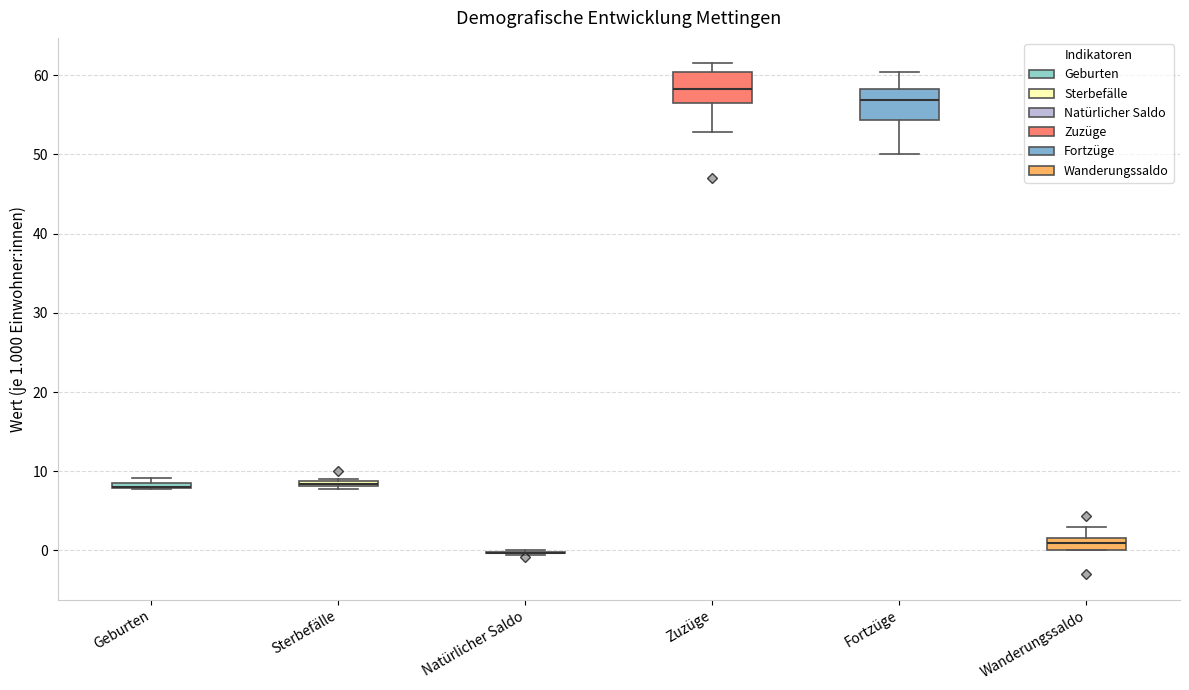

Where does the upper whisker of the box for Wanderungssaldo end on the y-axis? The values are not printed on the chart, so give them approximately, as read against the axis.

3